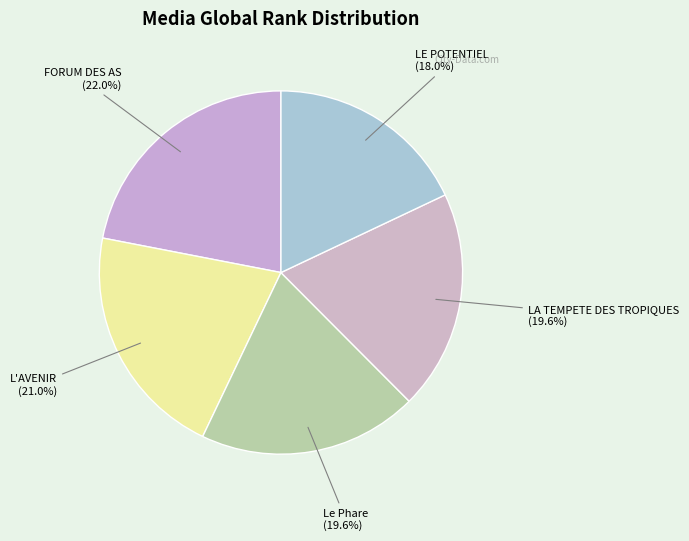

What percentage do LA TEMPETE DES TROPIQUES and Le Phare together represent?

39.1%